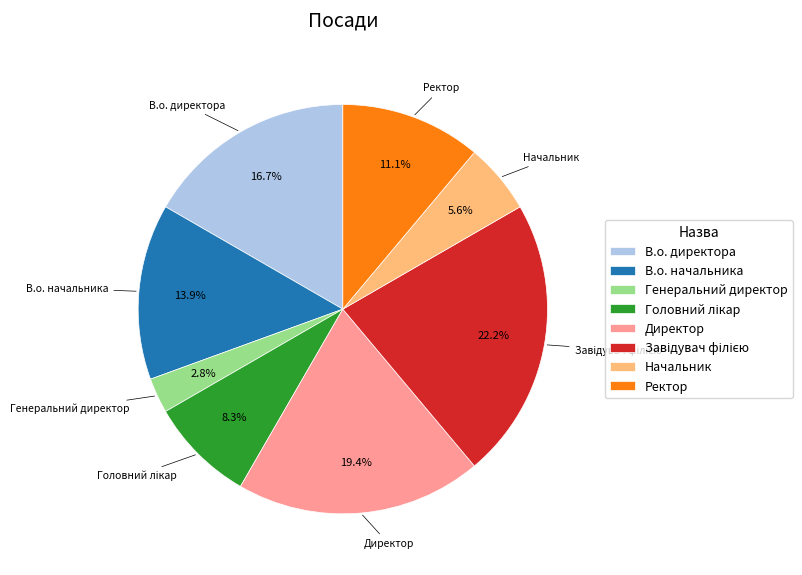

Which slice is the smallest?

Генеральний директор